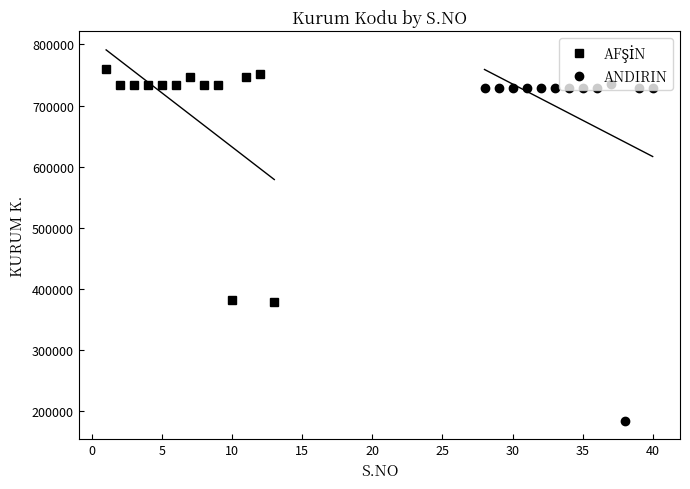

Between which two adjacent categories do ANDIRIN and AFŞİN first intersect?

35 and 40